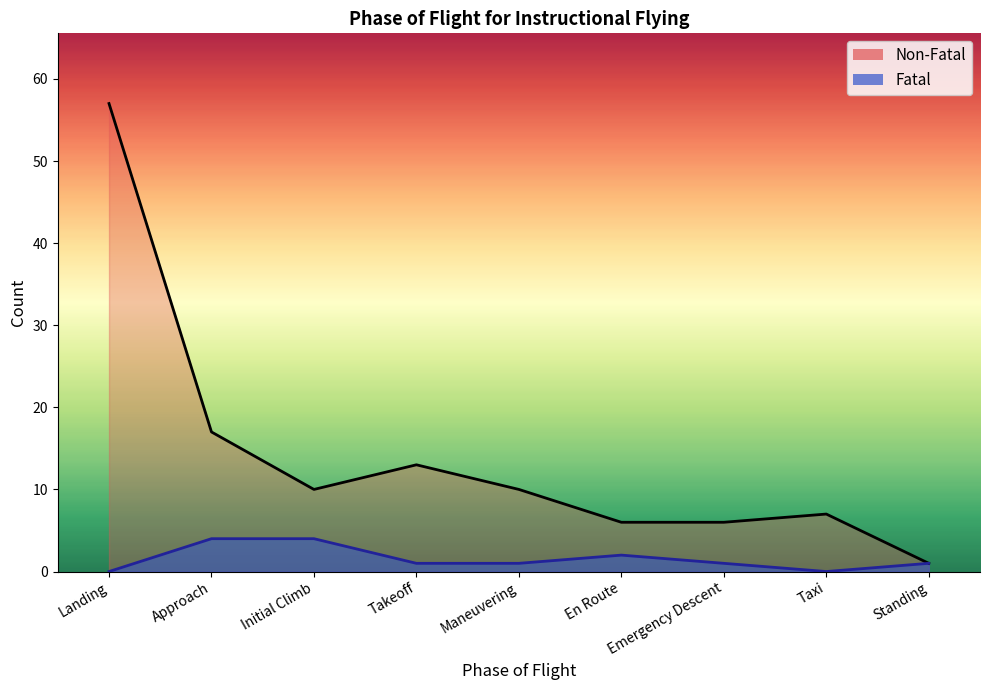

Rank the series by their maximum value, from highest to lowest.

Non-Fatal, Fatal